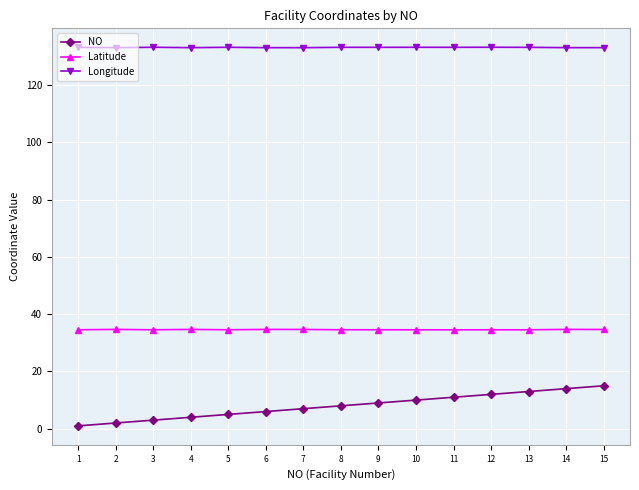

What is the total value across all series at 6?

173.8